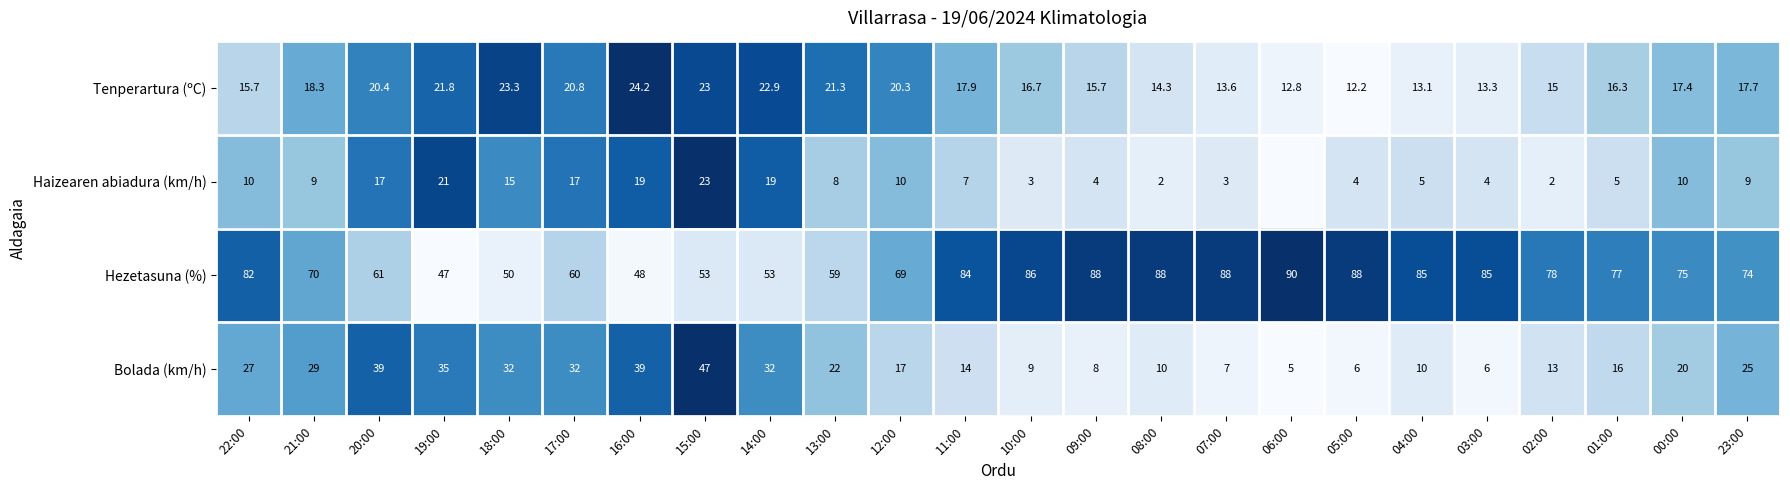

Is the value of Haizearen abiadura (km/h) at 09:00 greater than the value of Bolada (km/h) at 20:00?

No